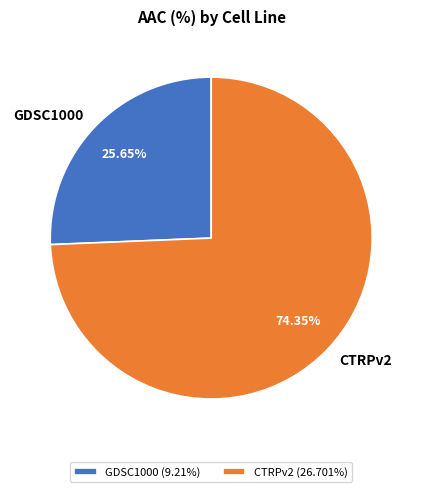

What is the total percentage of CTRPv2 and GDSC1000?

100.0%